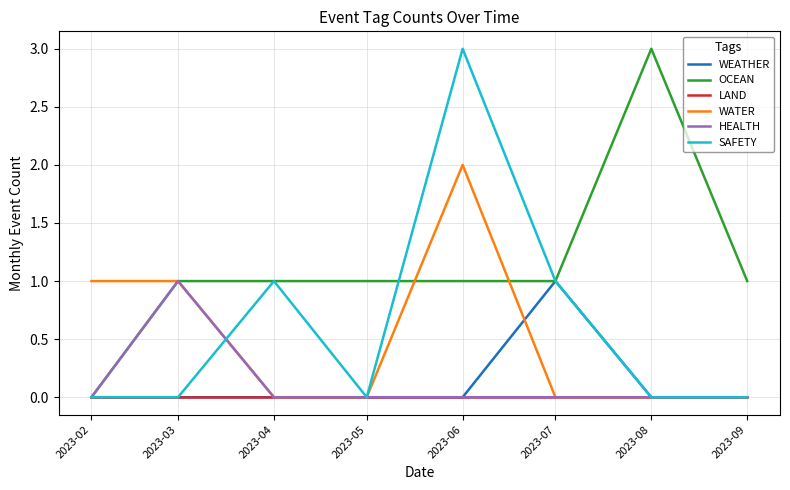

True or false: OCEAN has a value of 1 at 2023-09.

True